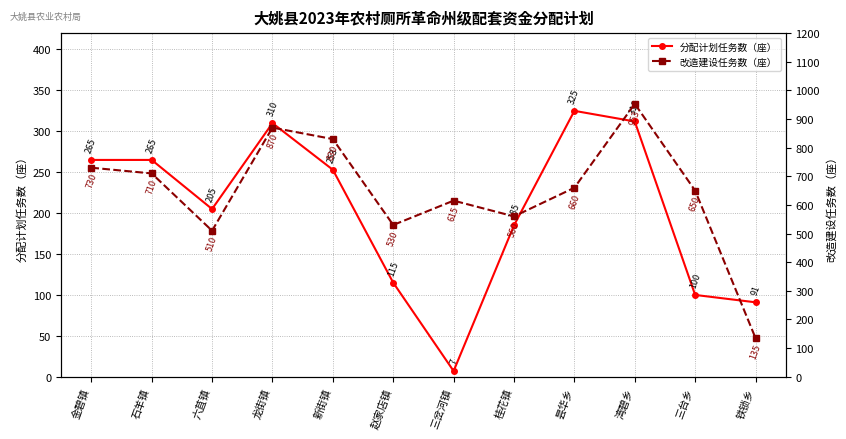

True or false: 分配计划任务数（座） and 改造建设任务数（座） intersect in this chart.

False